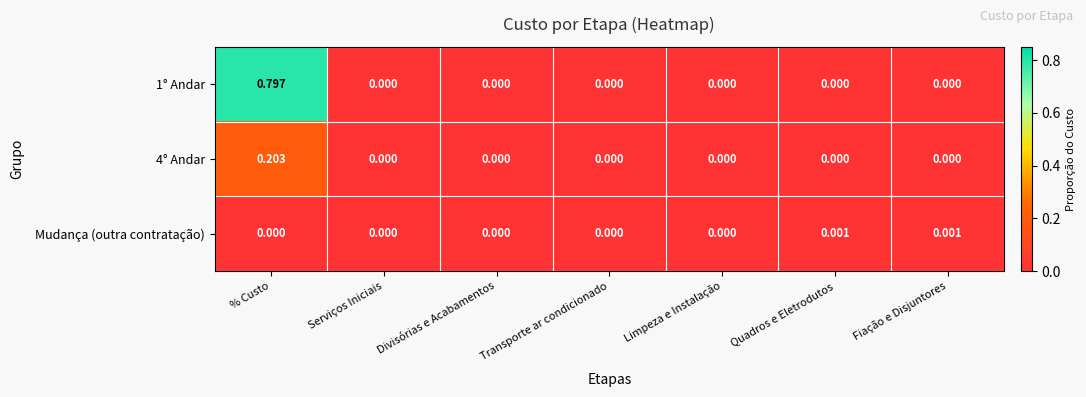

Is the value of 4° Andar at Fiação e Disjuntores greater than the value of Mudança (outra contratação) at Quadros e Eletrodutos?

No